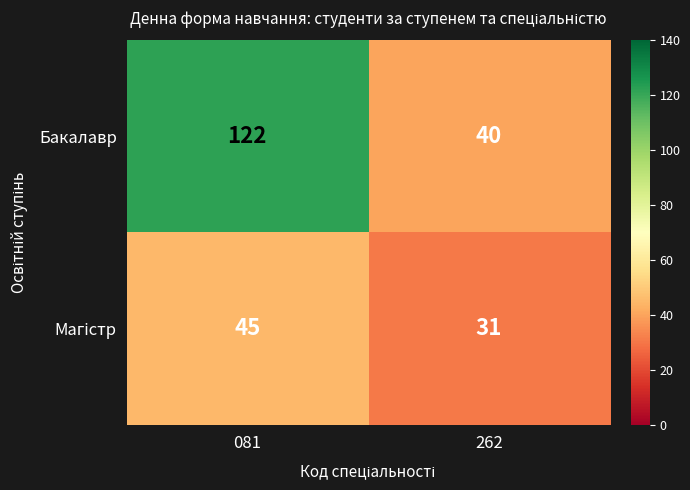

True or false: Бакалавр has a value of 163 at 081.

False